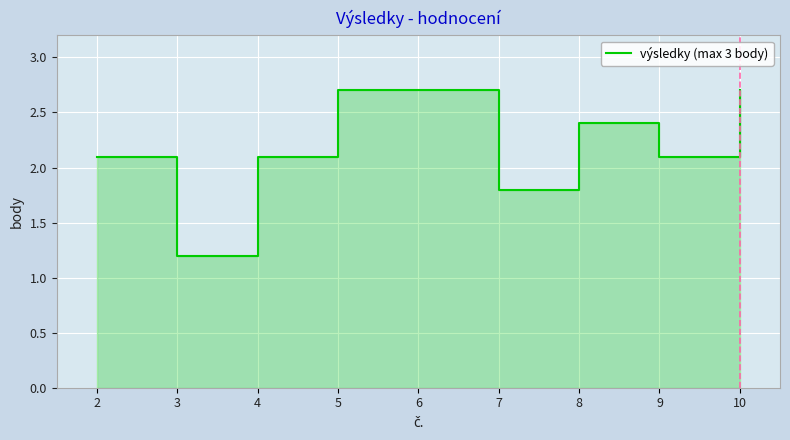

What is the sum of all values?

19.8